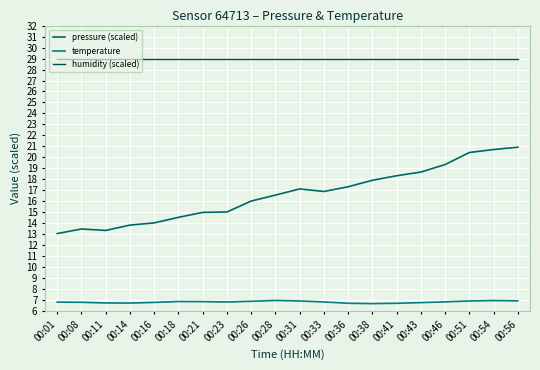

What is the total value across all series at 00:26?

51.9